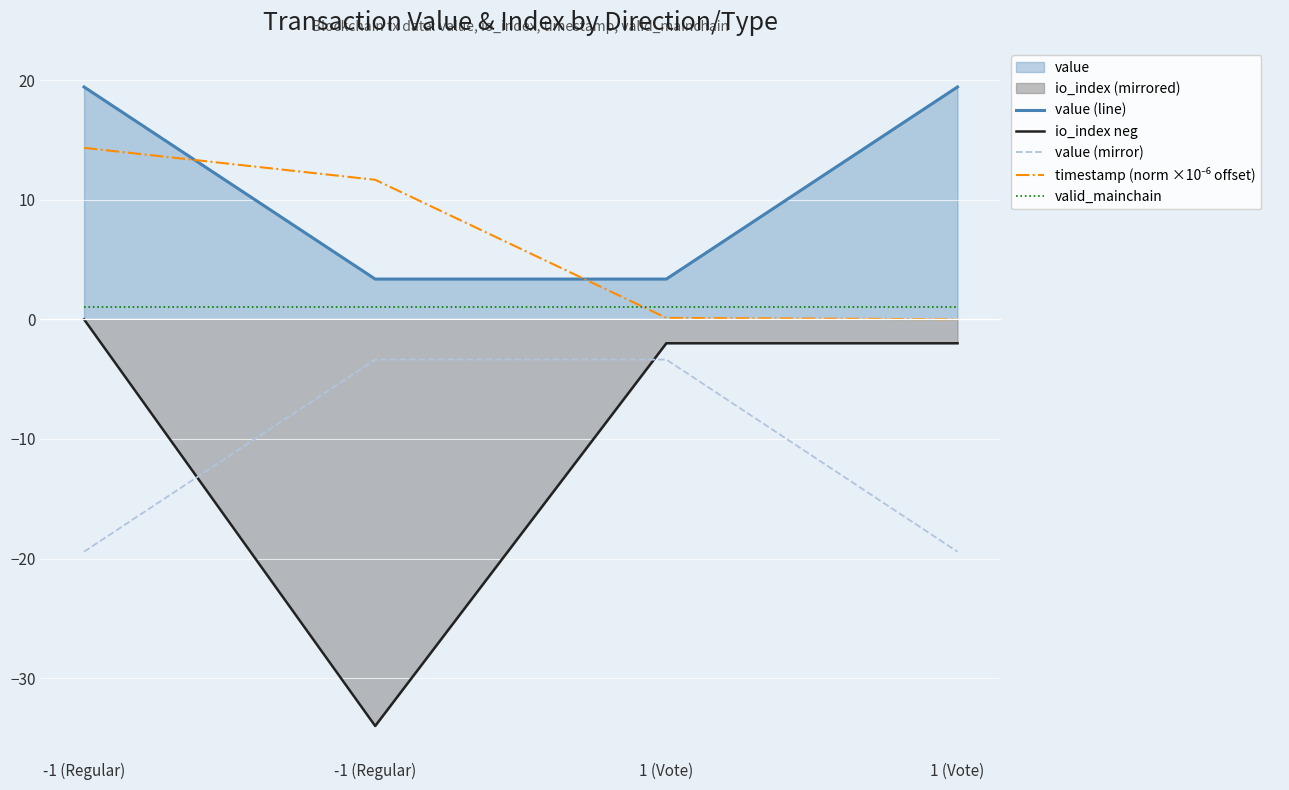

Between -1 (Regular) and 1 (Vote), which is larger?

-1 (Regular)